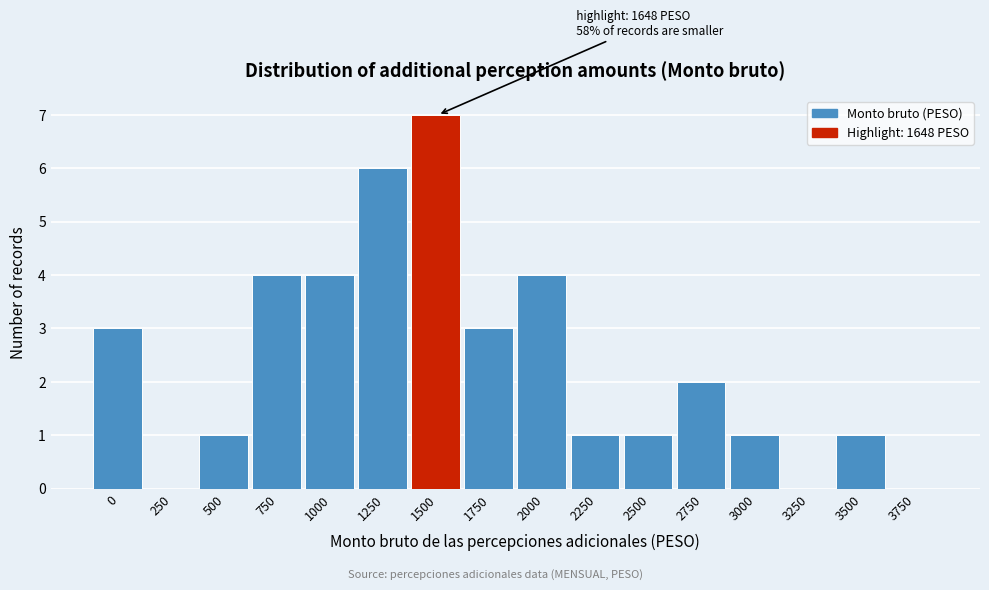

Reading left to right, list all the values displayed in this chart.

0=3	250=0	500=1	750=4	1000=4	1250=6	1500=7	1750=3	2000=4	2250=1	2500=1	2750=2	3000=1	3250=0	3500=1	3750=0